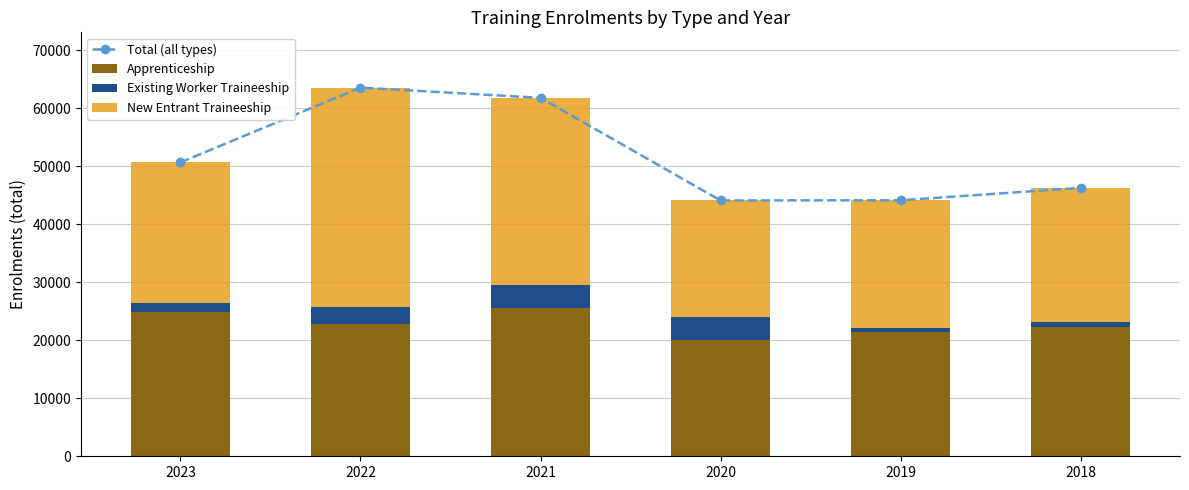

What is the difference between the maximum and minimum values in the Existing Worker Traineeship series?

3143